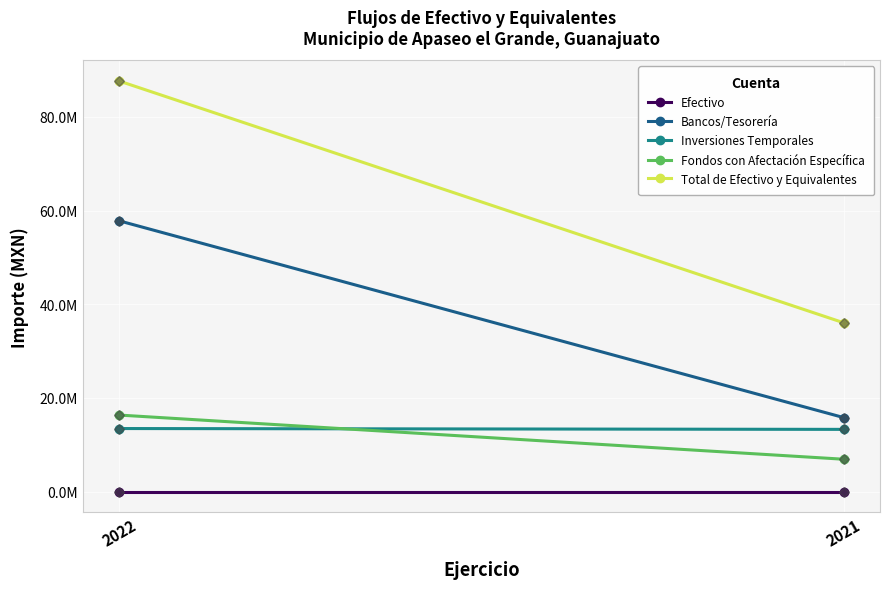

How many lines are shown in the chart?

5